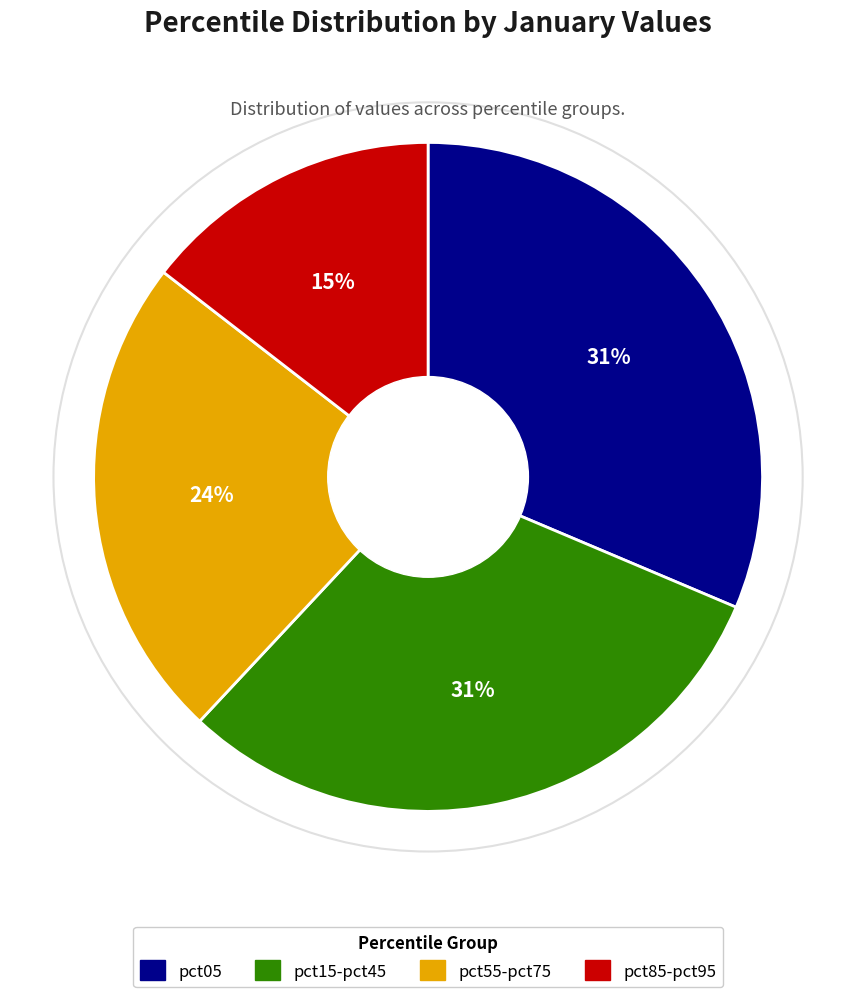

Does any single category account for the majority?

No